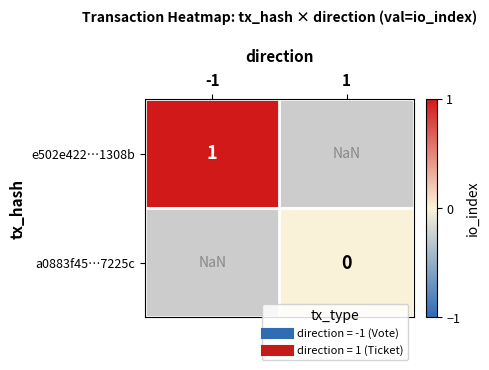

How many categories are shown in the chart?

2